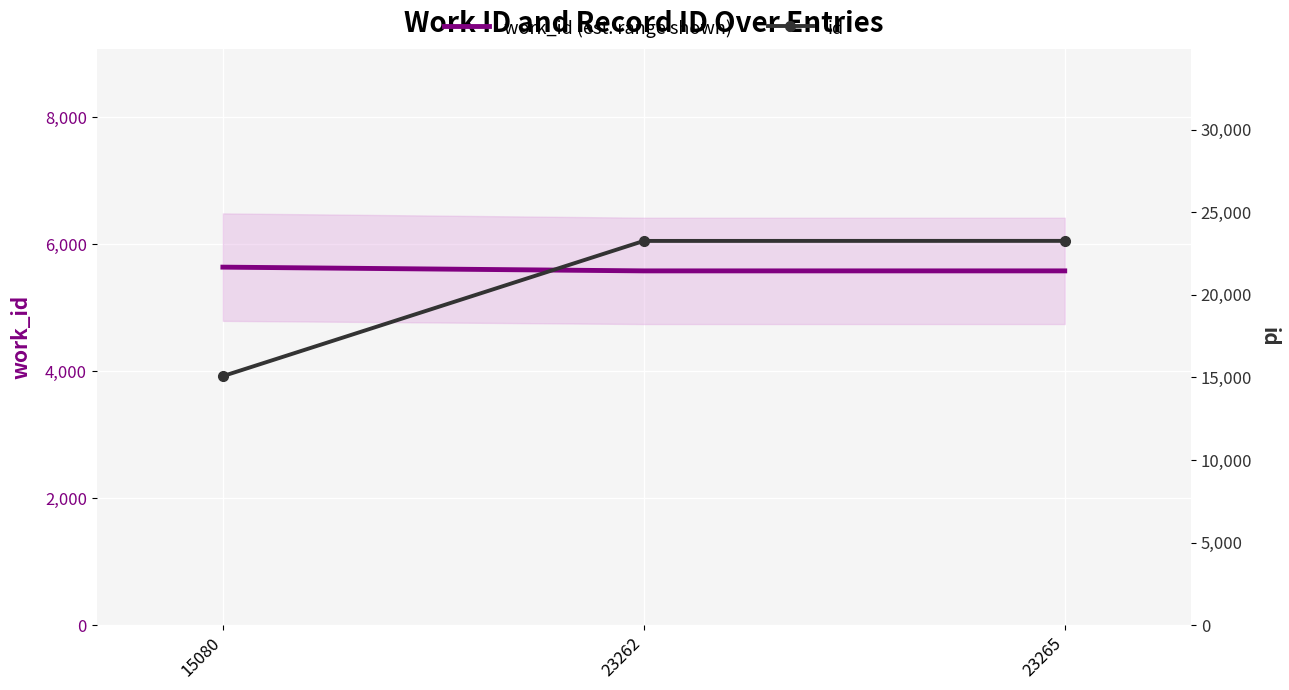

At which category is the sum across all series the highest?

23265